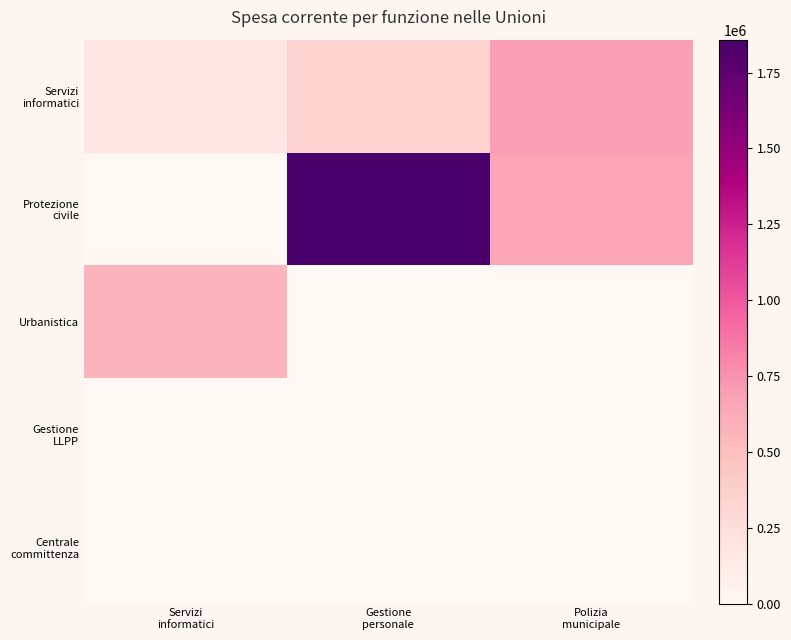

How many categories are shown in the chart?

3